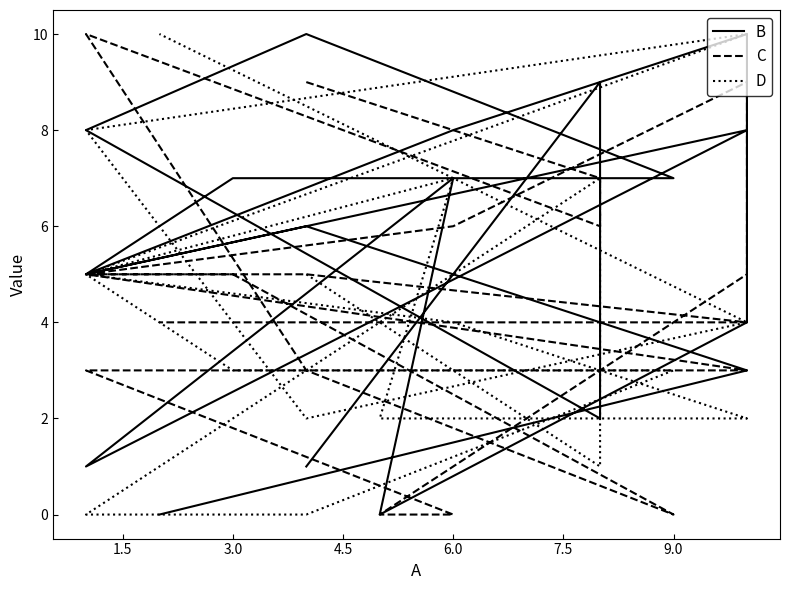

Which series has the largest range (max minus min)?

B